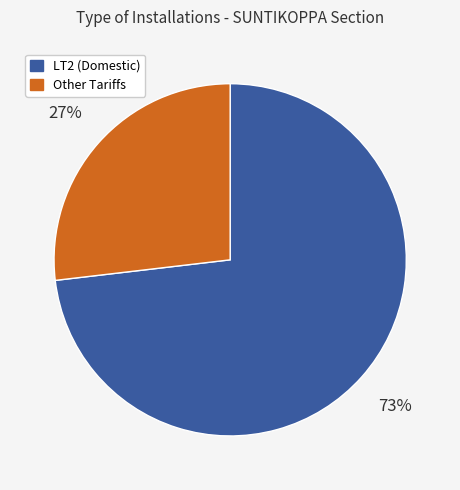

To the nearest percent, what is the average slice percentage?

50%